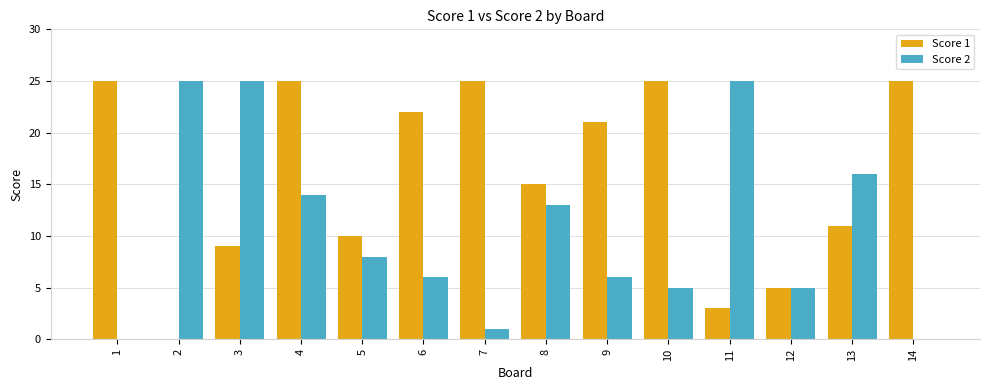

Which series has the largest total across all categories?

Score 1